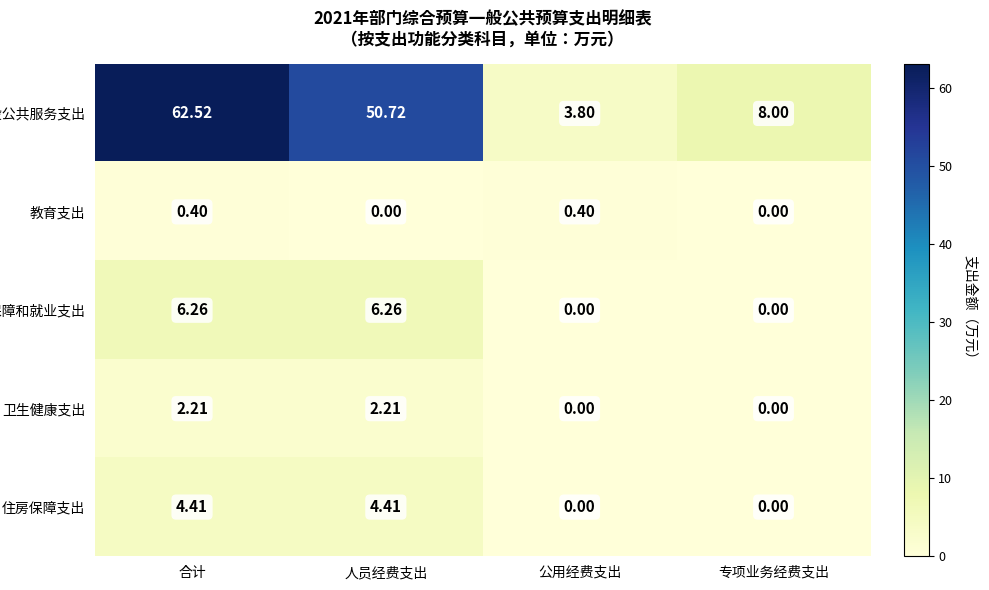

Which series changed the most between 合计 and 人员经费支出?

一般公共服务支出